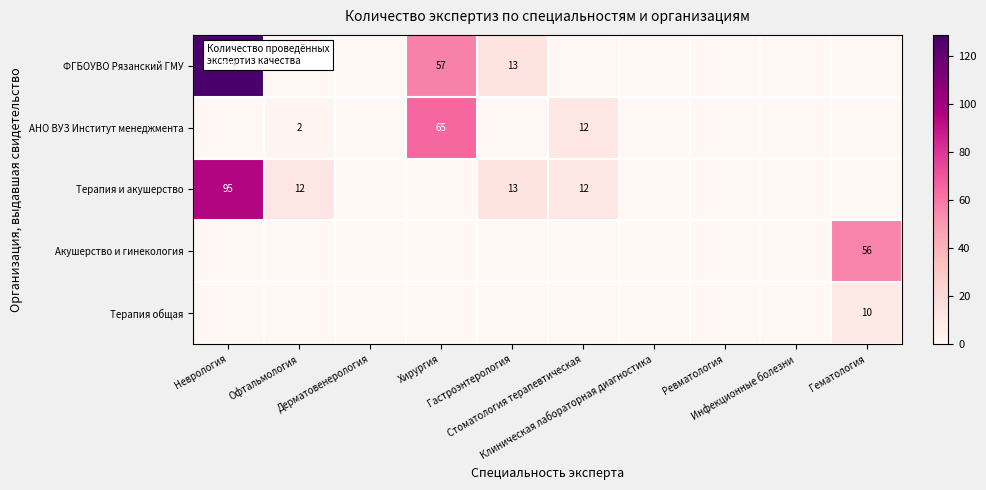

What is the maximum value for Терапия и акушерство?

95